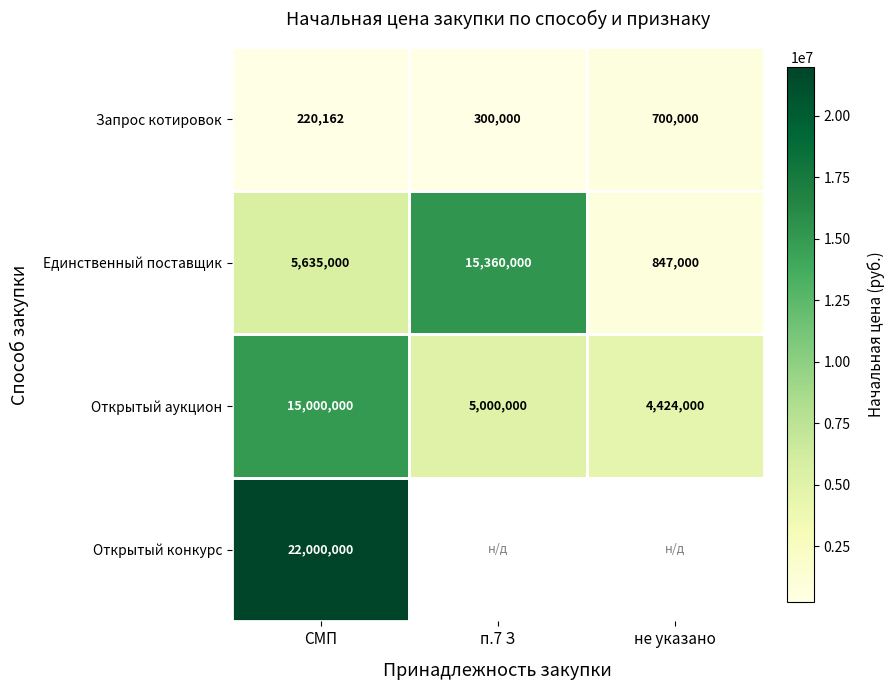

Rank the series at СМП from lowest to highest value.

Запрос котировок, Единственный поставщик, Открытый аукцион, Открытый конкурс